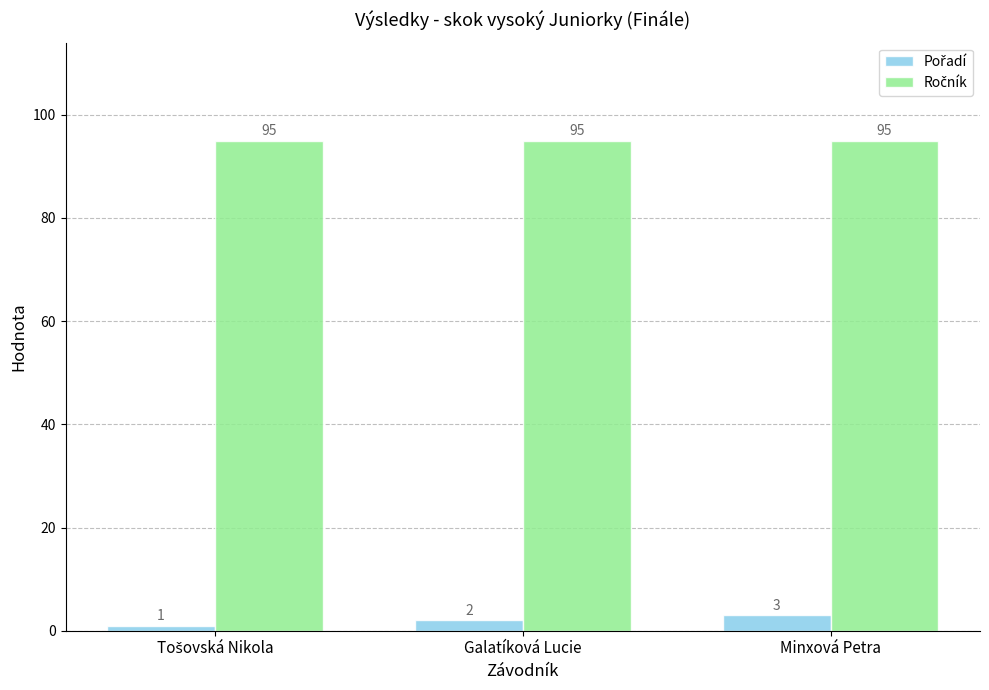

How many distinct data groups are displayed?

2